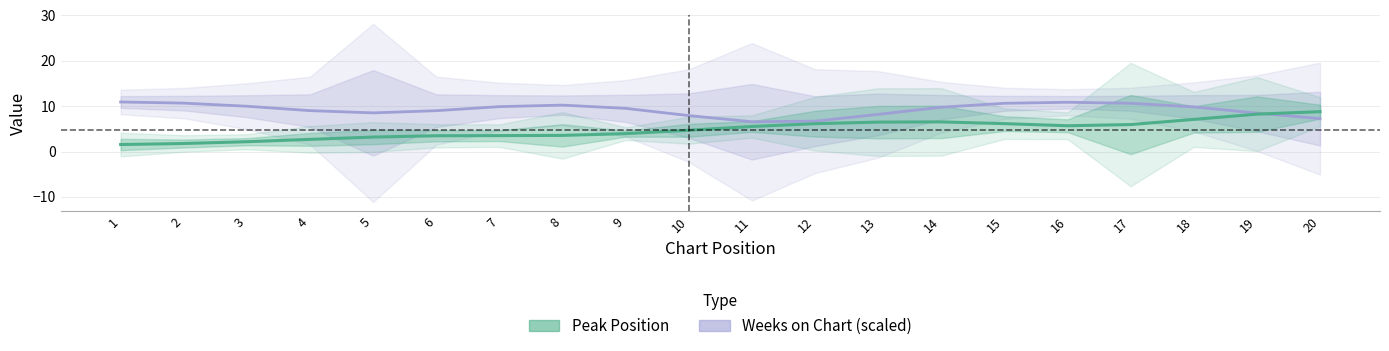

The Peak Position series shows 5.5 at 11. True or false?

True